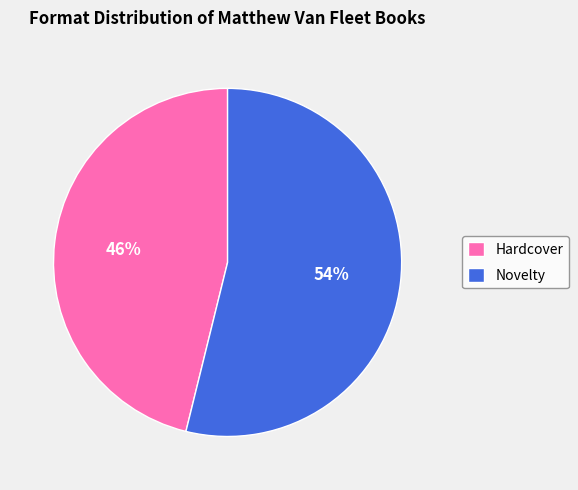

How many segments does this pie chart have?

2